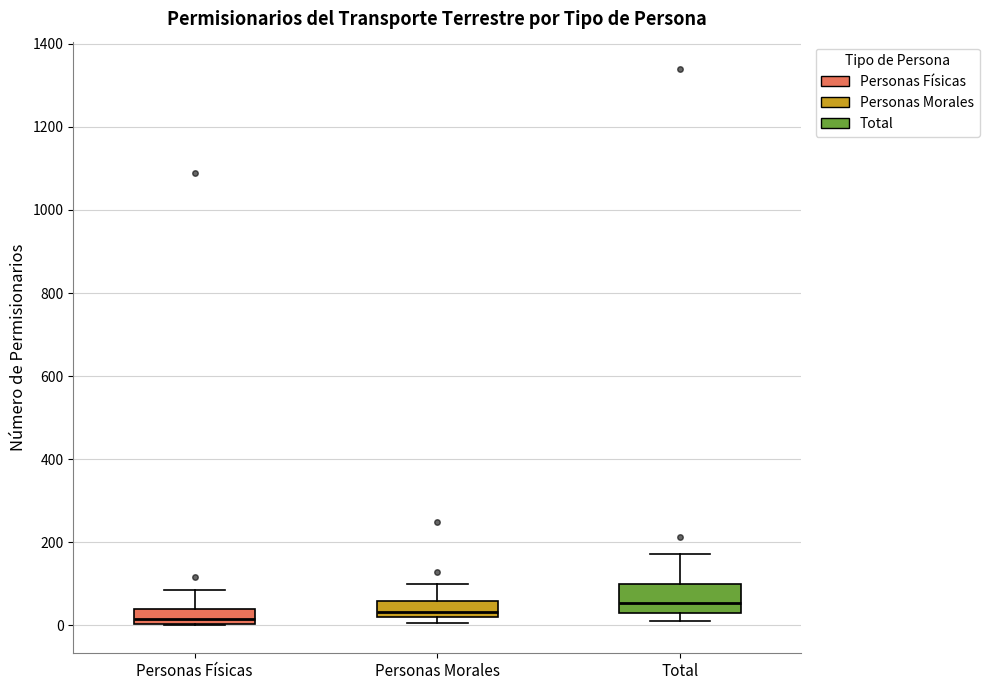

Reading left to right, read every box against the y-axis: the position of its median line, the range the box covers, and the ends of its whiskers. The values are not printed on the chart, so give them approximately, as read against the axis.

Personas Físicas: median 20, box 0 to 40, whiskers 0 to 80
Personas Morales: median 40, box 20 to 60, whiskers 0 to 100
Total: median 60, box 20 to 100, whiskers 20 (just below the box's lower edge) to 180